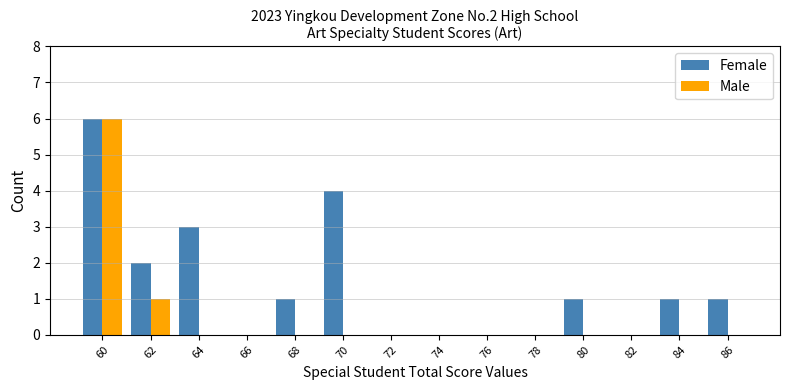

The Female series shows 5 at 64. True or false?

False